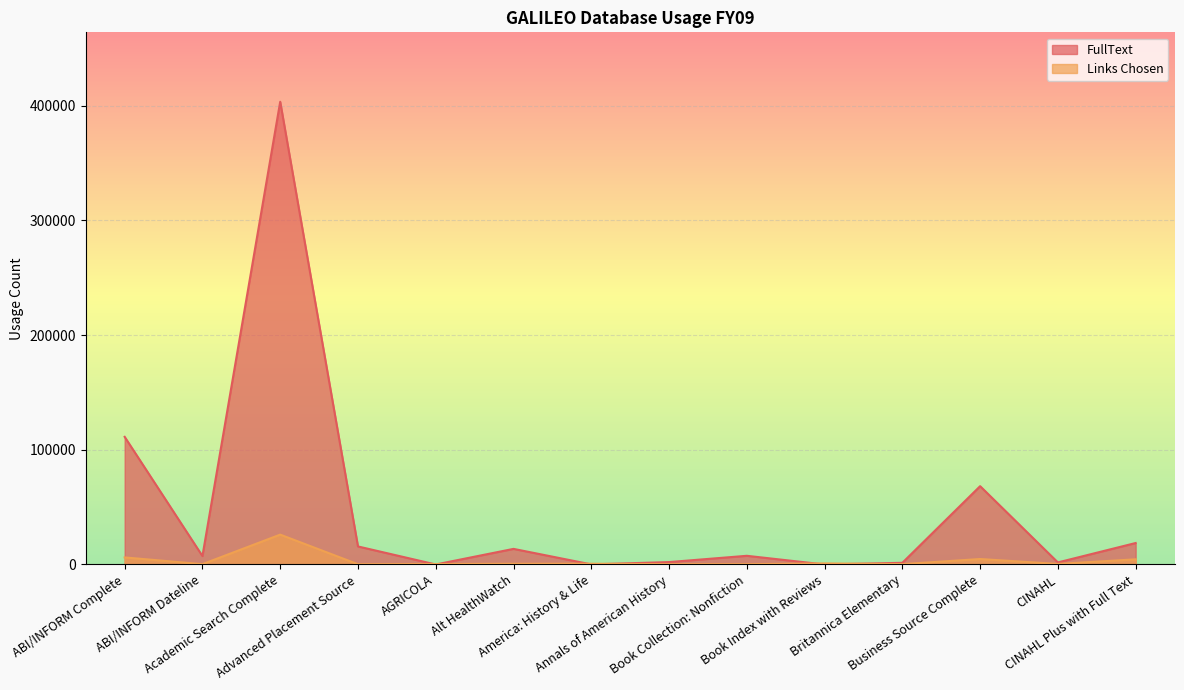

In FullText, how many points are higher than both neighbors (excluding endpoints)?

4